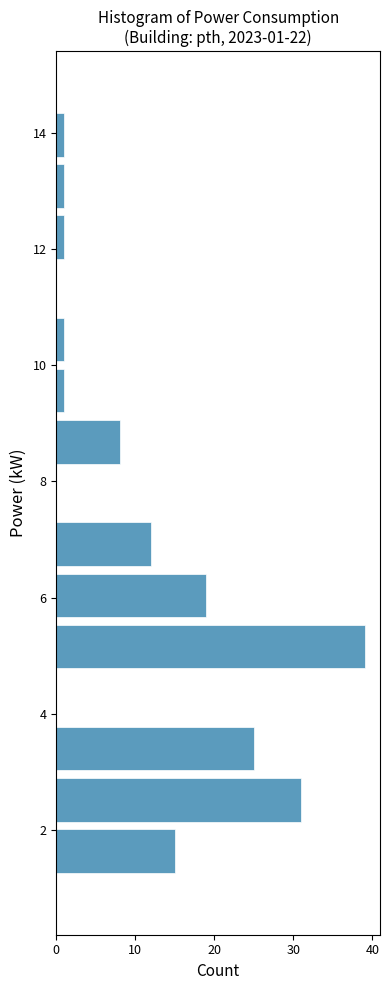

Which range on the y-axis has the longest bar?

4.72 to 5.60